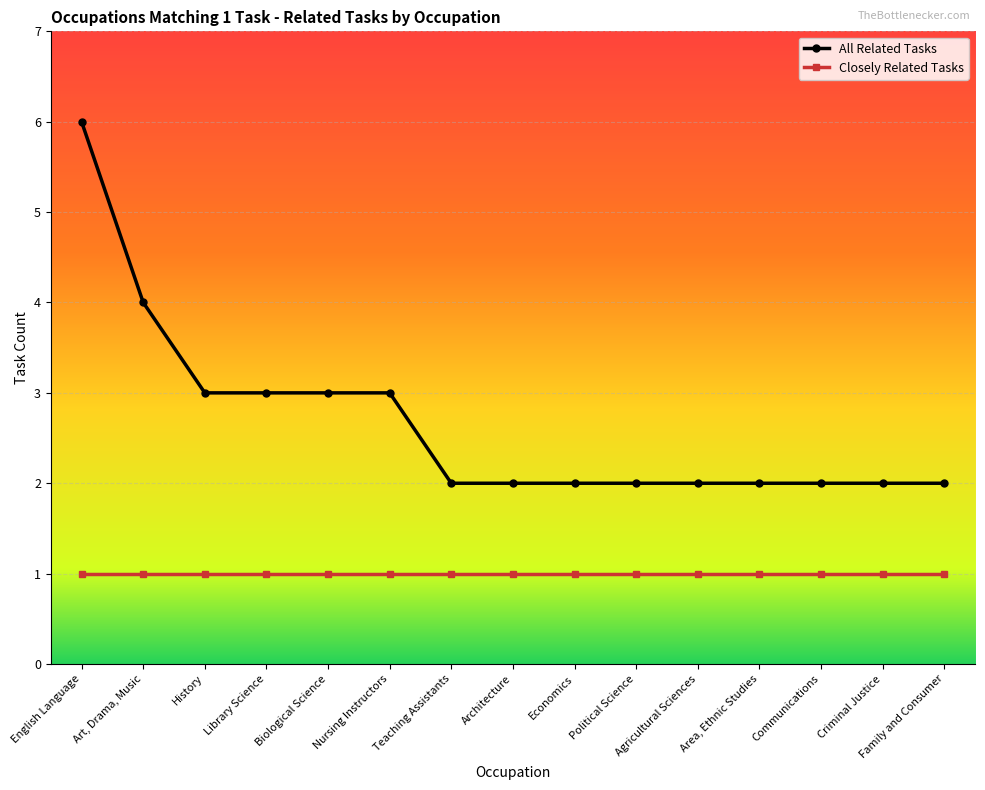

At which category does the chart reach its peak across all series?

English Language